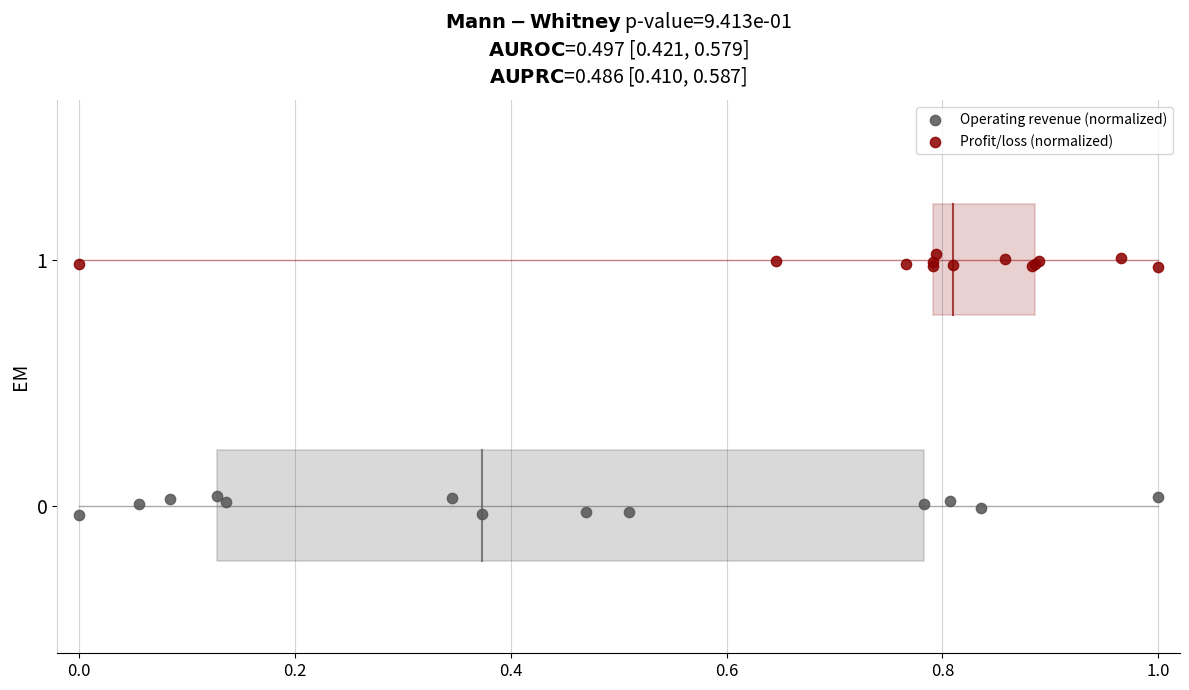

Which series has the widest spread of Y values?

Operating revenue (normalized)